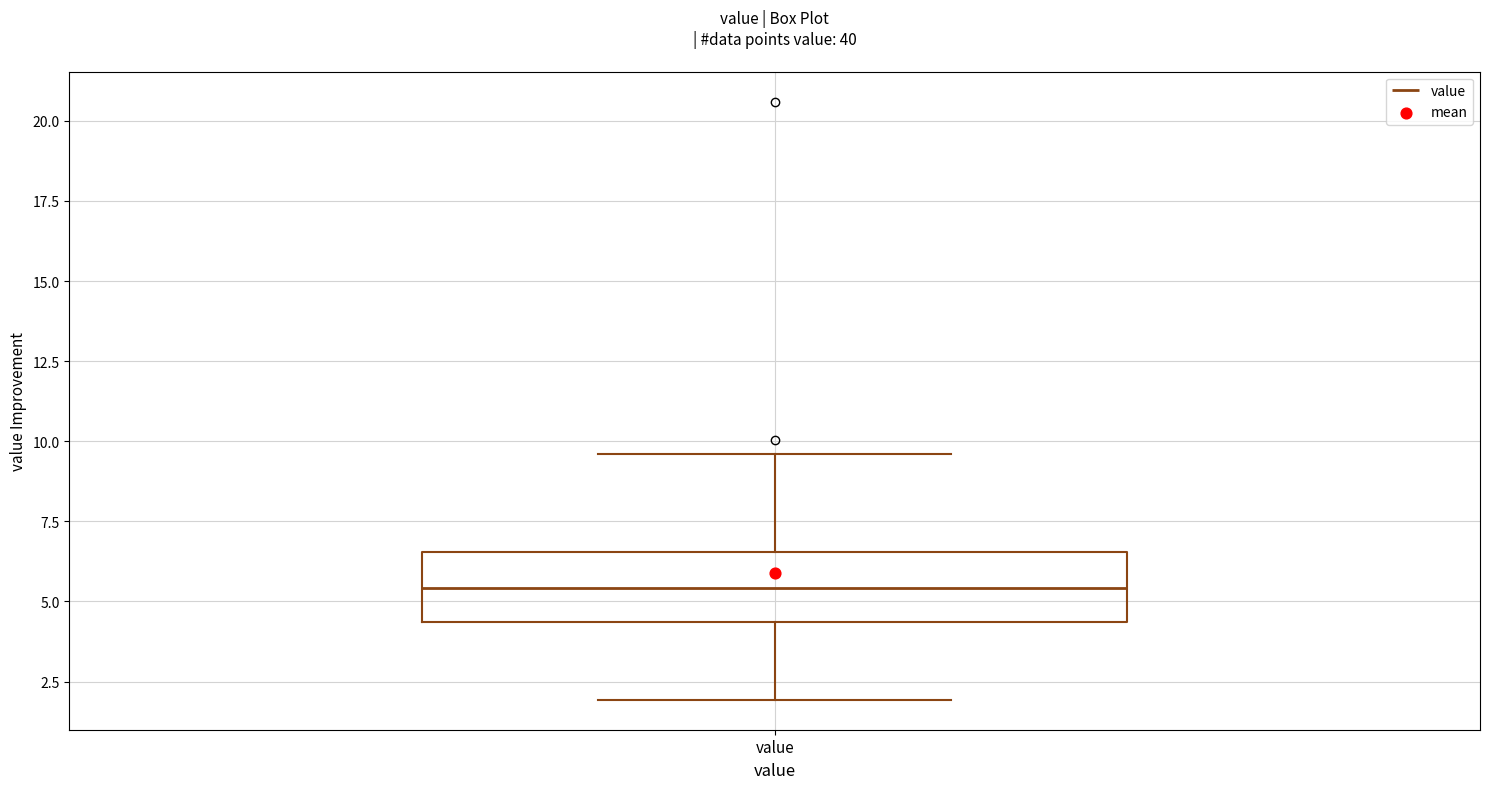

Read this box plot against the y-axis: the position of the median line, the range covered by the box, and the ends of both whiskers. The values are not printed on the chart, so give them approximately, as read against the axis.

median 5.5, box 4.5 to 6.5, whiskers 2.0 to 9.5